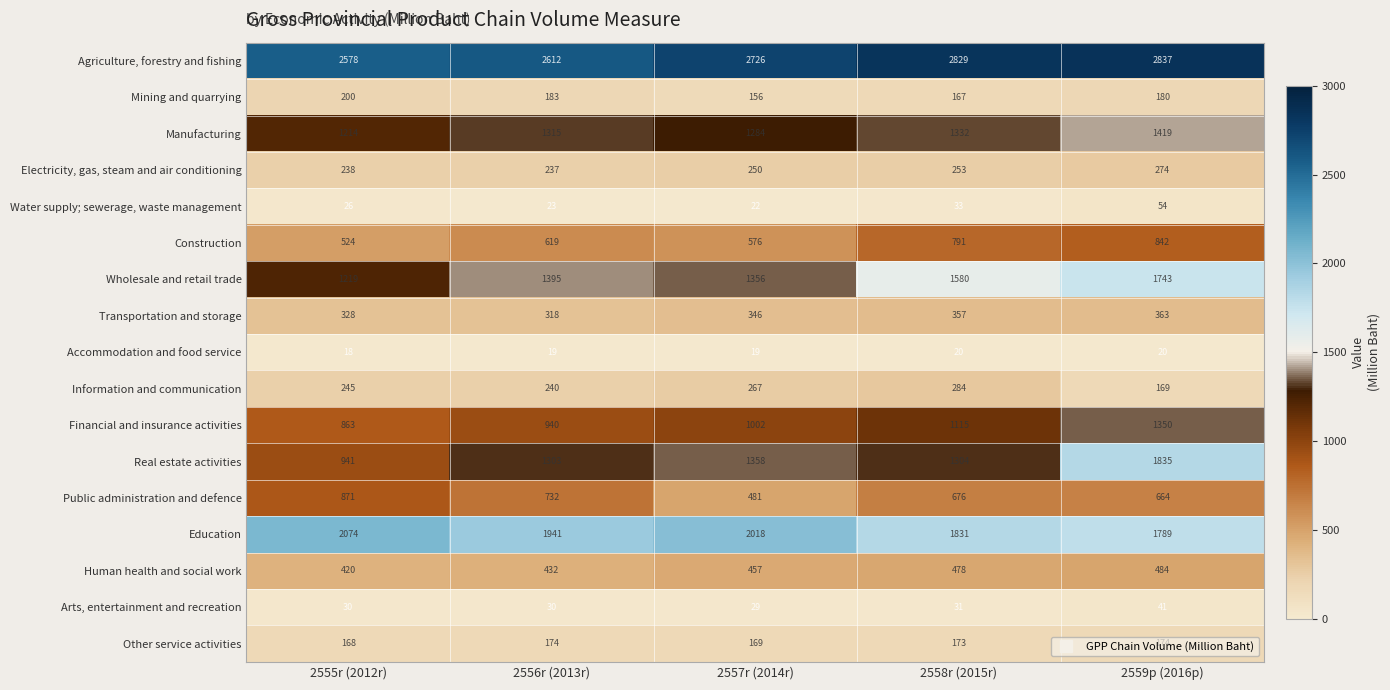

Rank the series by their maximum value, from highest to lowest.

Agriculture, forestry and fishing, Education, Real estate activities, Wholesale and retail trade, Manufacturing, Financial and insurance activities, Public administration and defence, Construction, Human health and social work, Transportation and storage, Information and communication, Electricity, gas, steam and air conditioning, Mining and quarrying, Other service activities, Water supply; sewerage, waste management, Arts, entertainment and recreation, Accommodation and food service